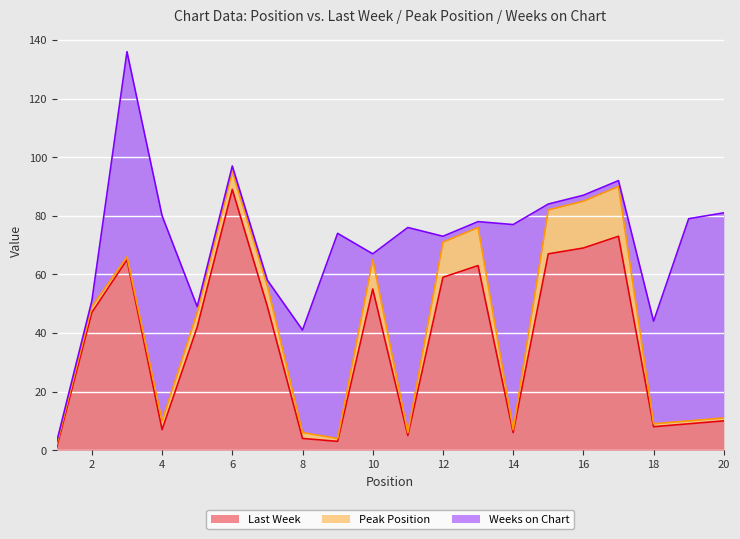

Reading left to right, extract all data points from this chart.

Last Week: 1	47	65	7	42	89	49	4	3	55	5	59	63	6	67	69	73	8	9	10
Peak Position: 1	2	1	3	5	6	7	2	1	10	1	12	13	1	15	16	17	1	1	1
Weeks on Chart: 1	2	70	70	2	2	2	35	70	2	70	2	2	70	2	2	2	35	69	70